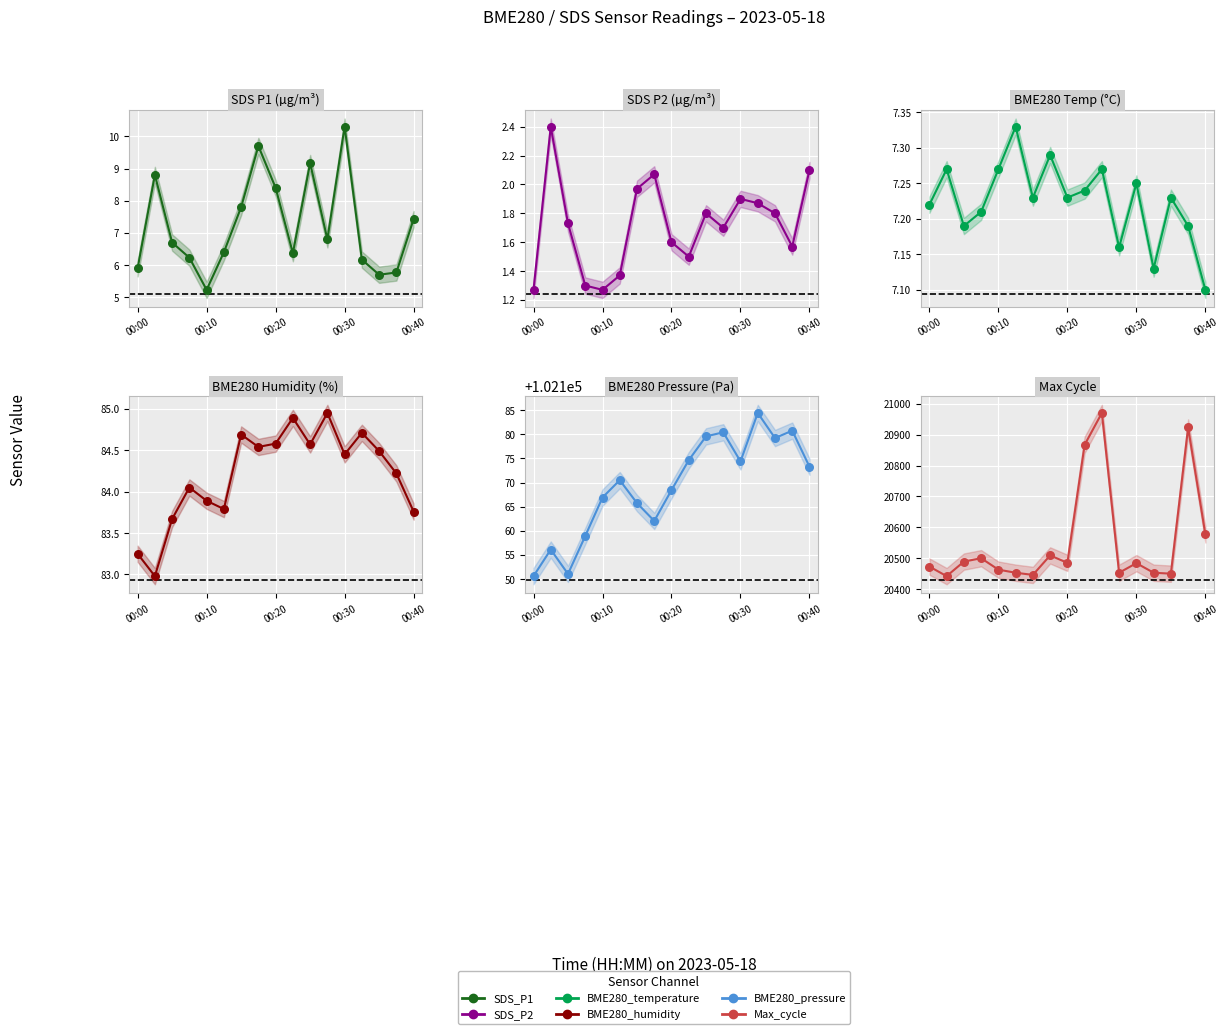

Which series has the widest spread of Y values?

Max_cycle